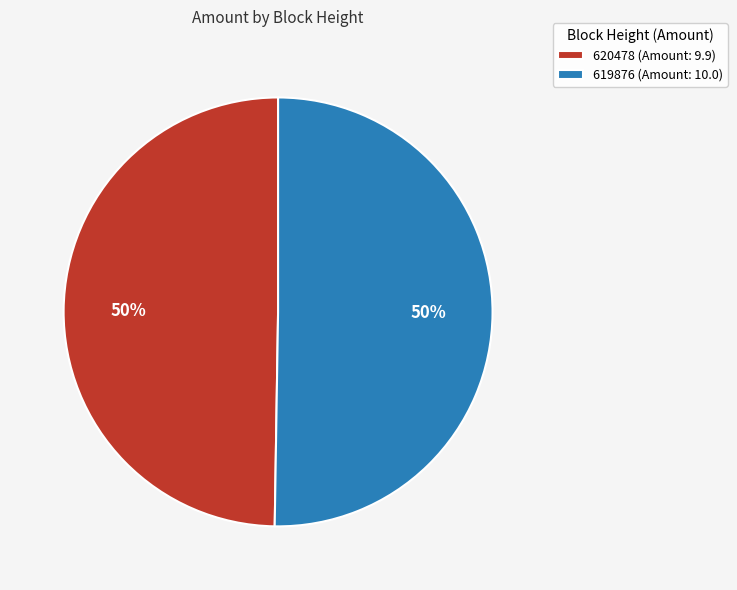

To the nearest percent, what percentage of the pie is 620478?

50%